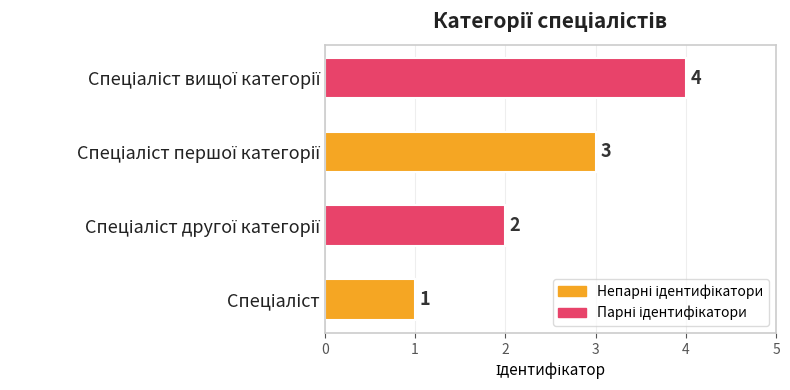

What is the sum of all values?

10